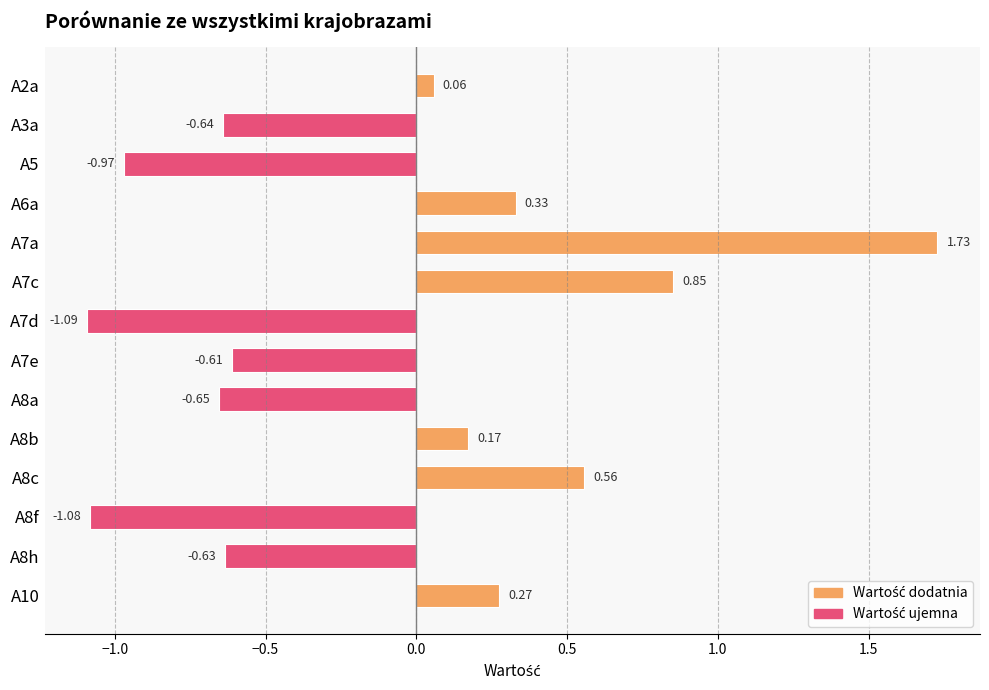

How many values are above zero?

7